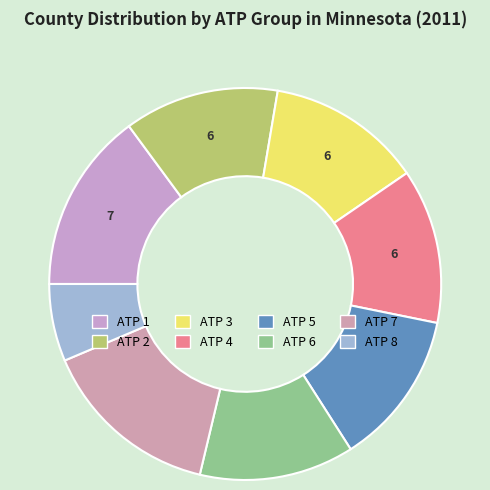

Do ATP 4 and ATP 8 together represent more than half of the pie?

No